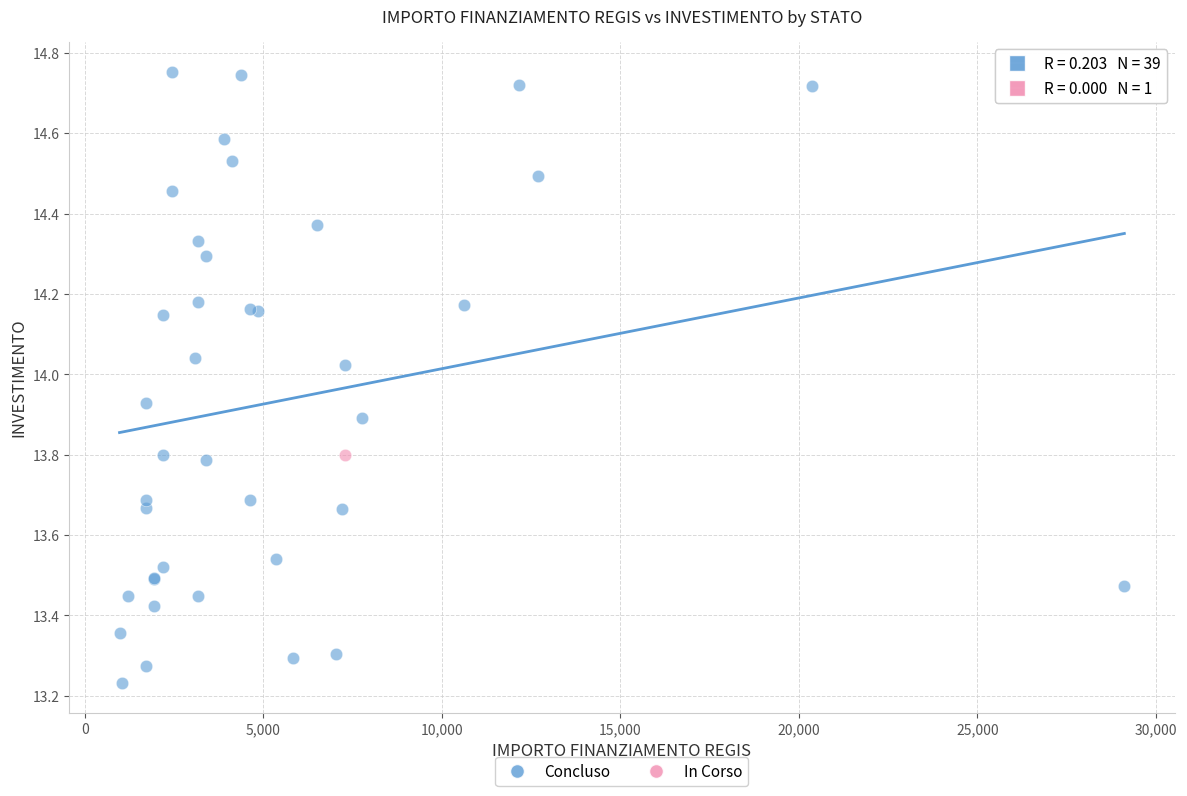

What are all the series names shown in the legend?

Concluso, In Corso